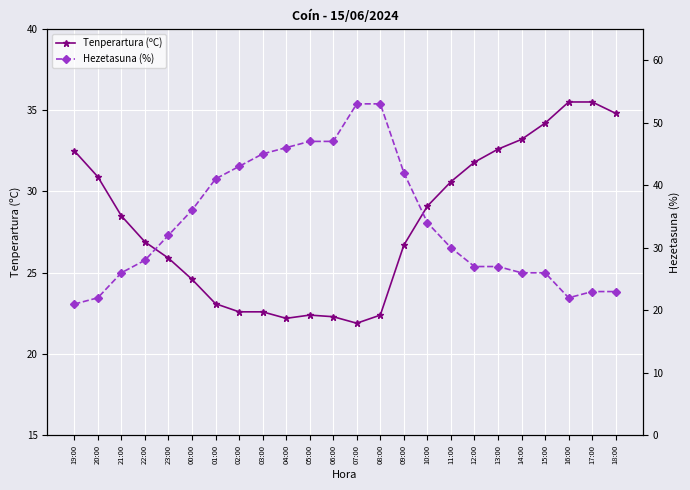

What is the sum of the Tenperartura (ºC) values at 09:00 and 04:00?

48.9